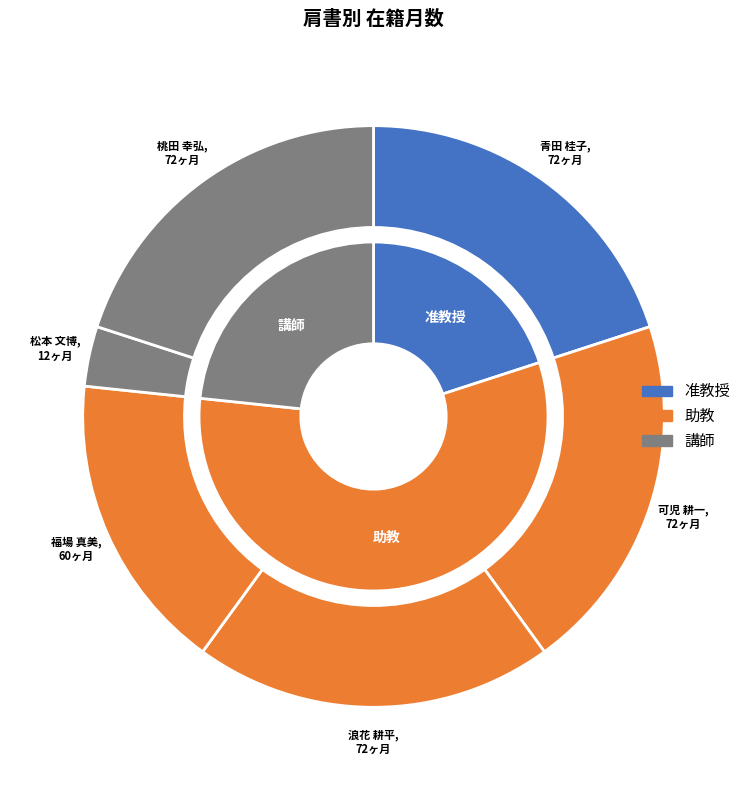

How many segments does this pie chart have?

6